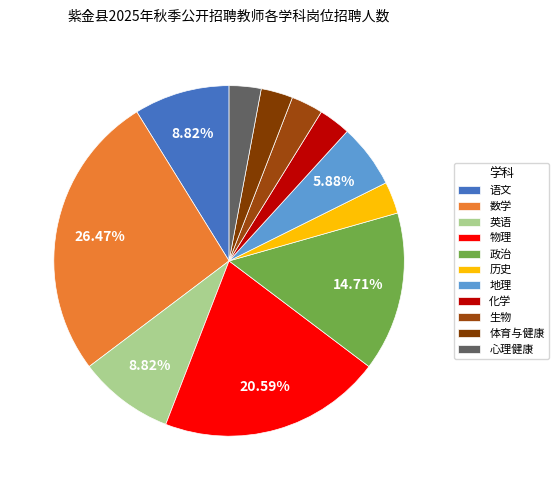

What is the smallest slice in the pie chart?

历史